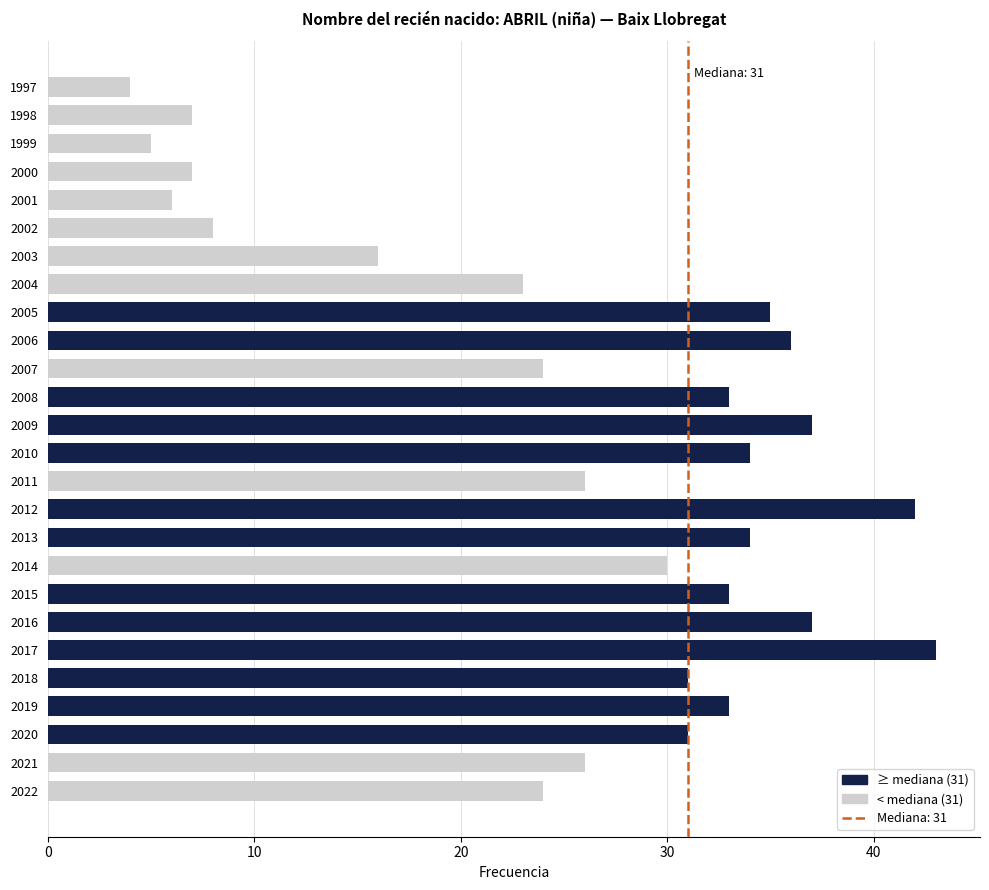

The value at 1999 is 3. True or false?

False